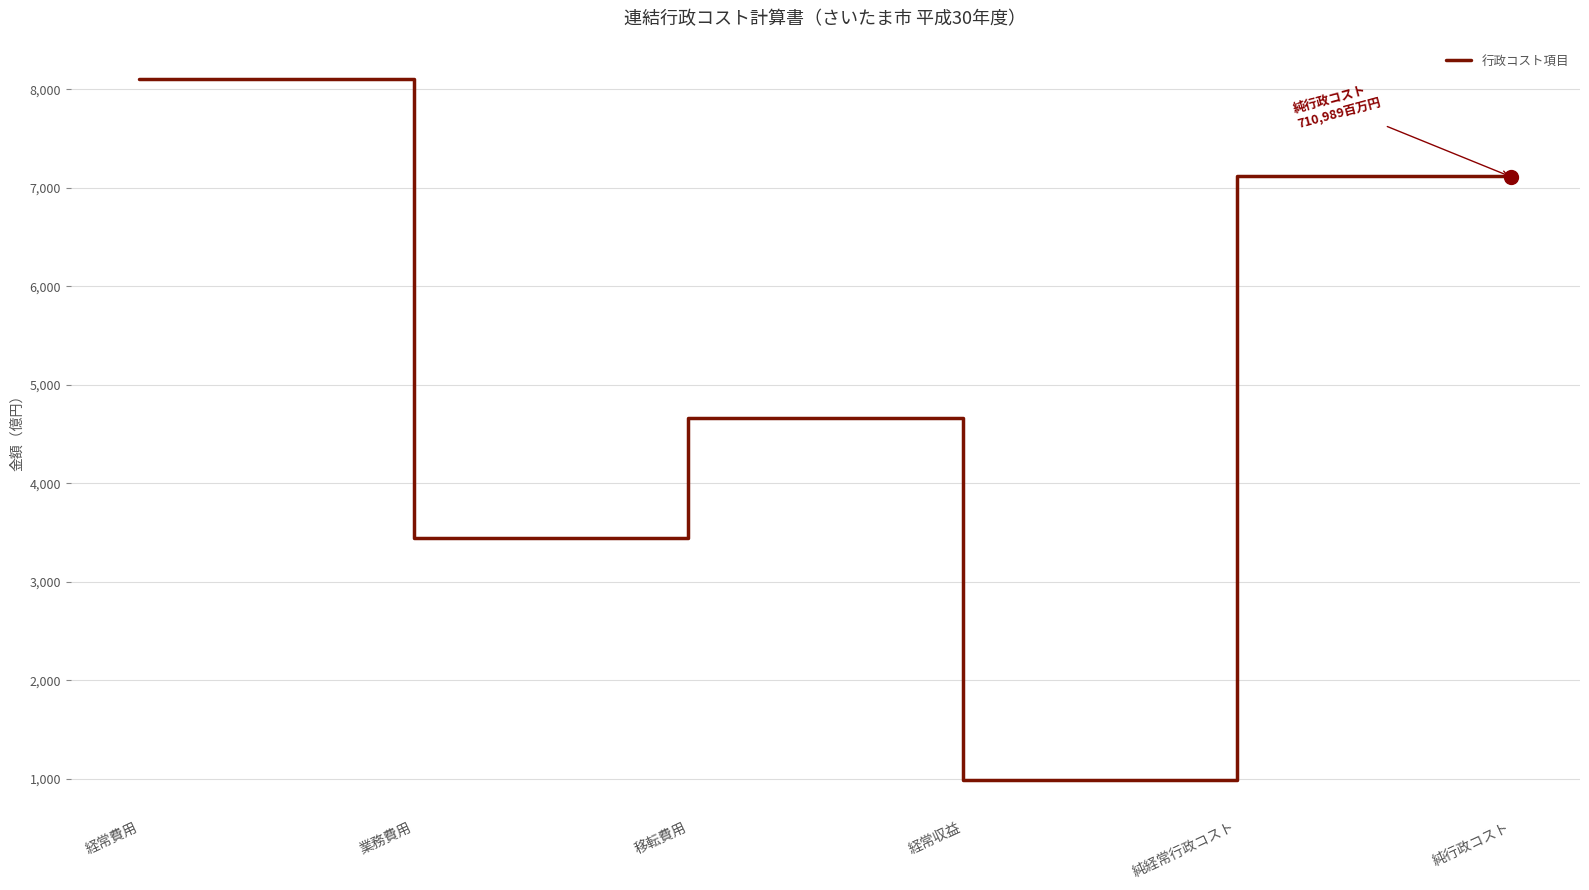

True or false: there are more than 2 points higher than both neighbors.

False